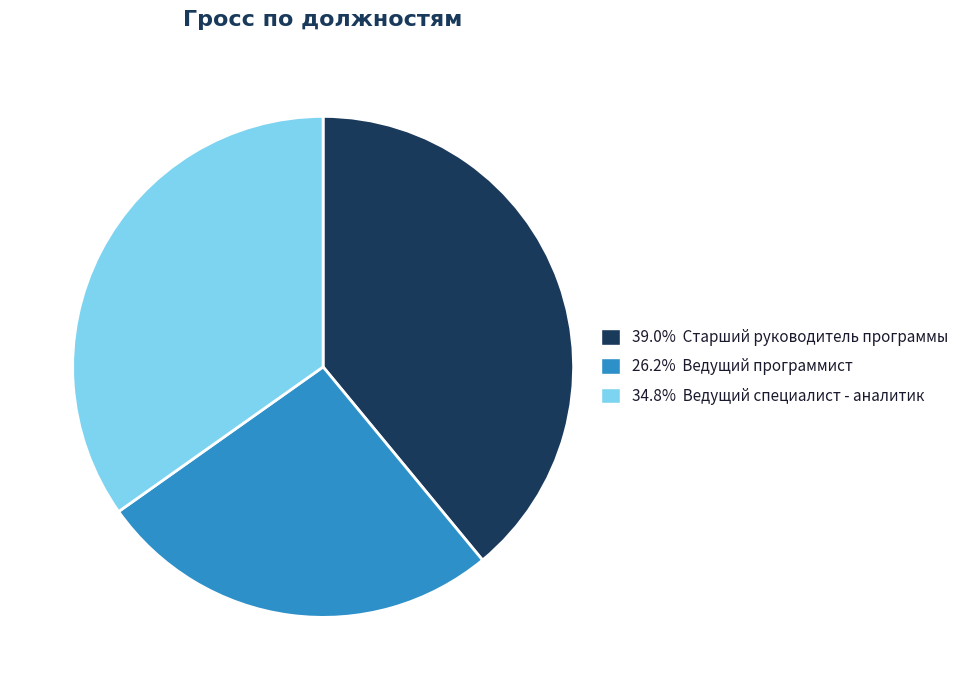

Is there any slice that represents more than half of the pie?

No